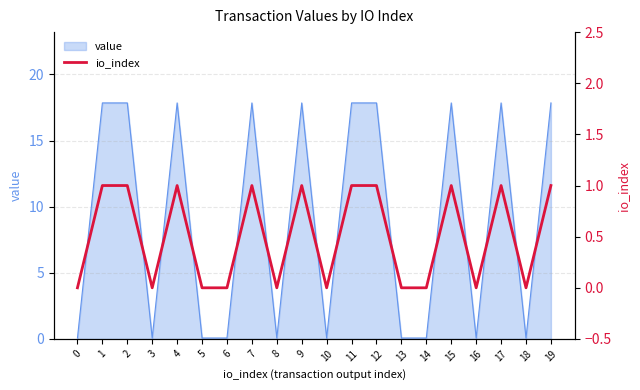

Where is the first local maximum?

4